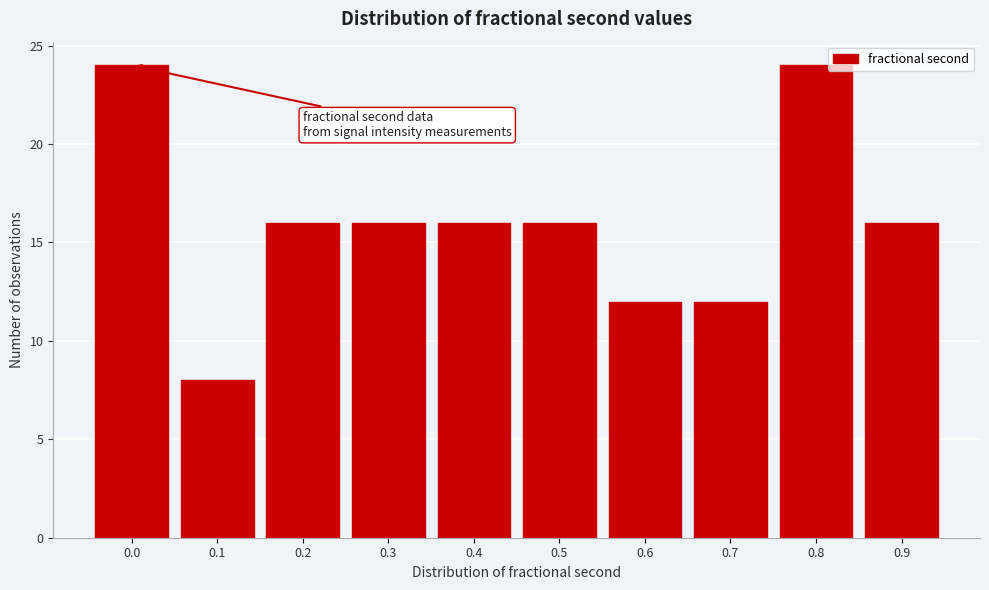

Reading left to right, list all the values displayed in this chart.

24	8	16	16	16	16	12	12	24	16